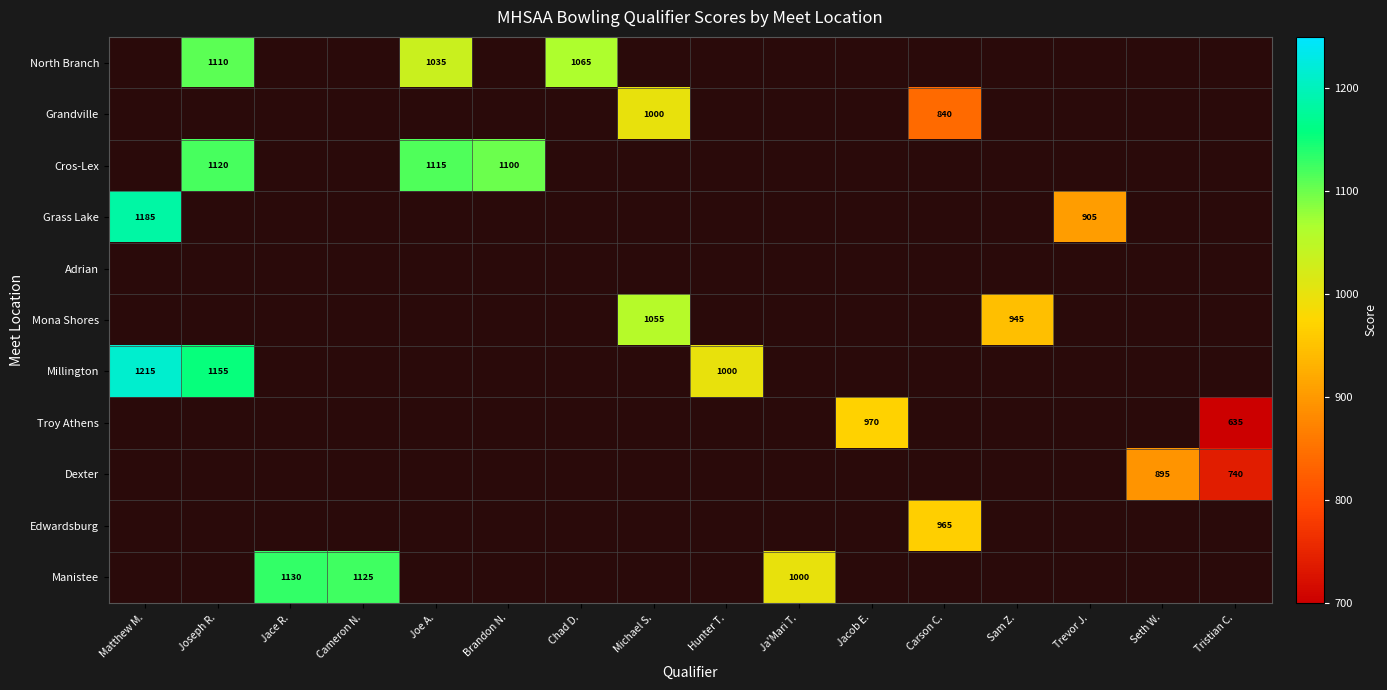

At which category does the chart reach its peak across all series?

Matthew M.